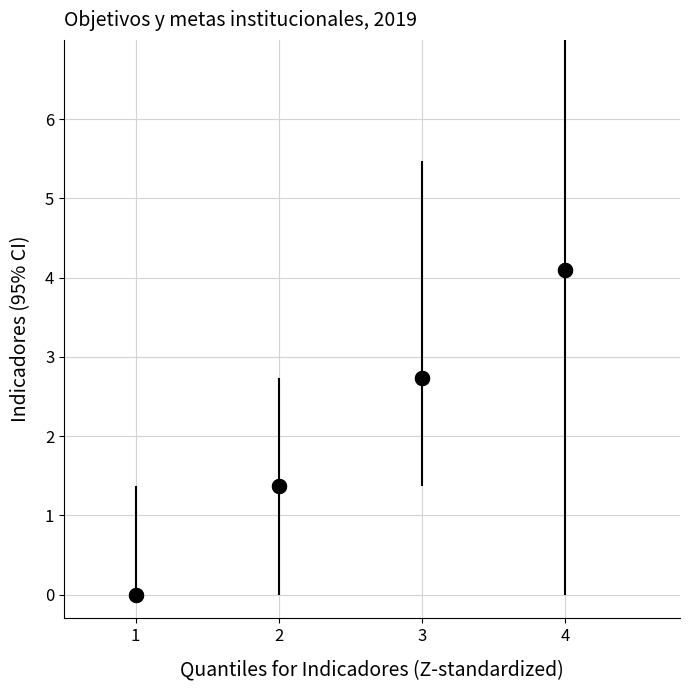

What is the change in value from 1 to 4?

+4.1